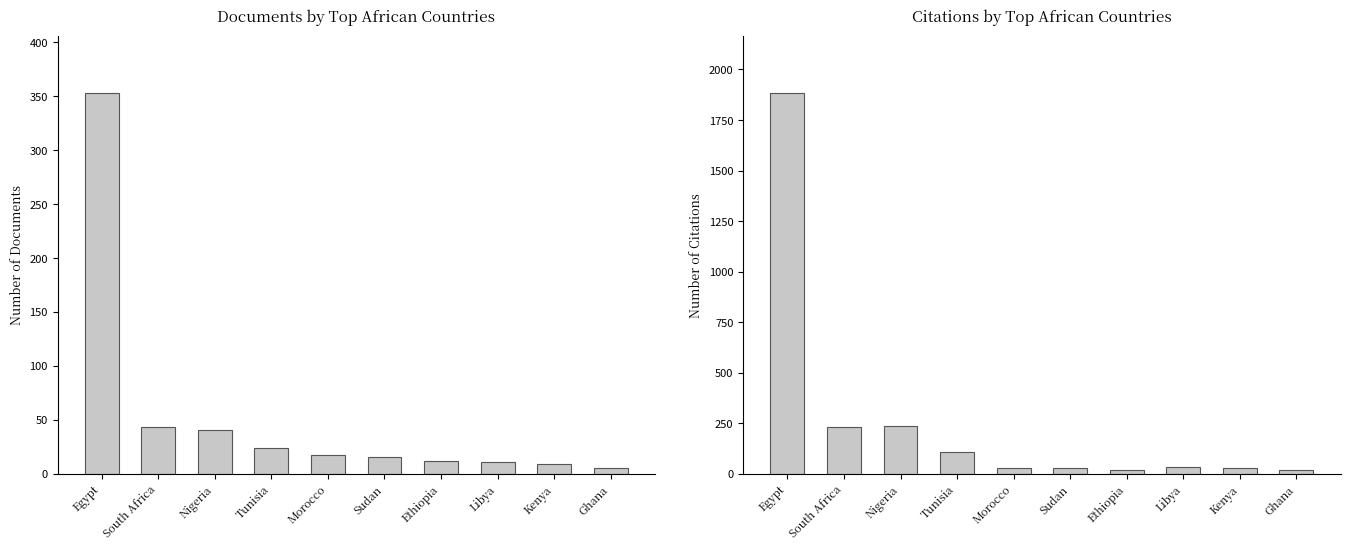

What is the difference between the maximum and minimum values in the Citations series?

1864